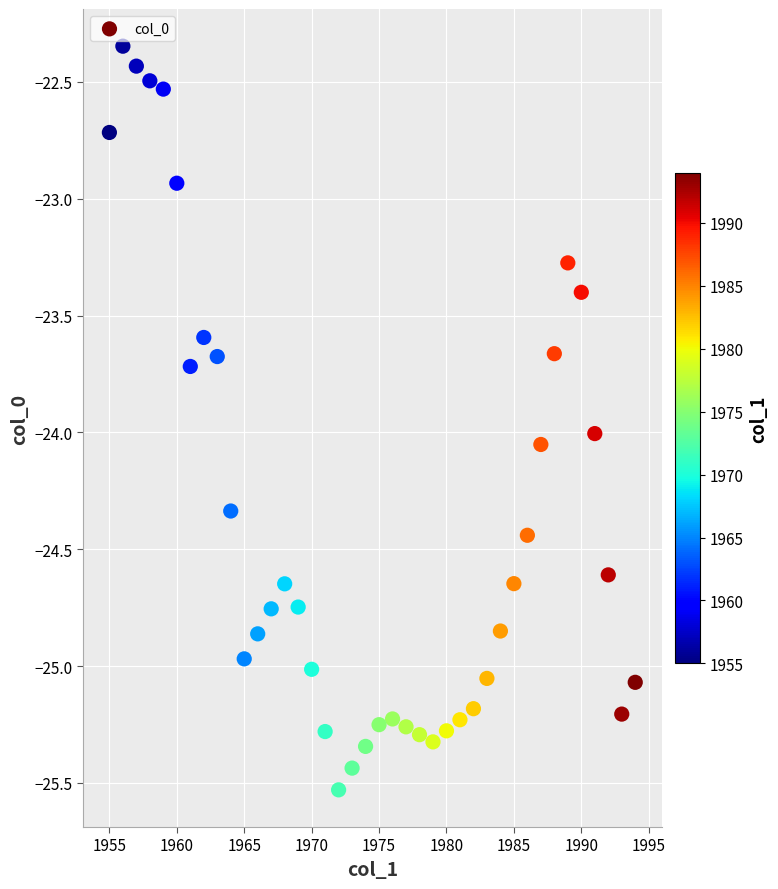

What is the range of X values (max minus min)?

39.0